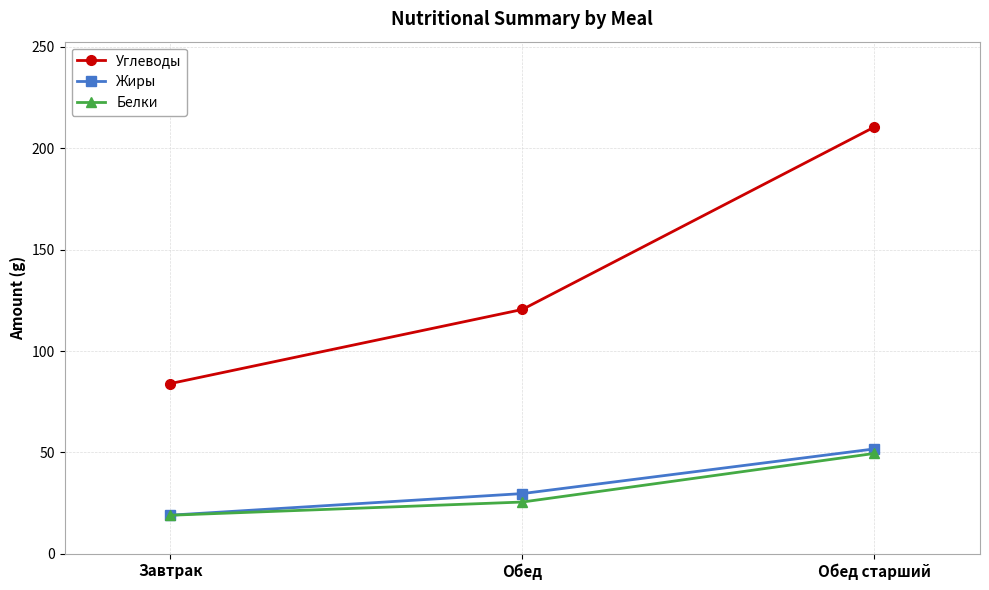

What is the approximate value of Углеводы at Обед старший?

210.5